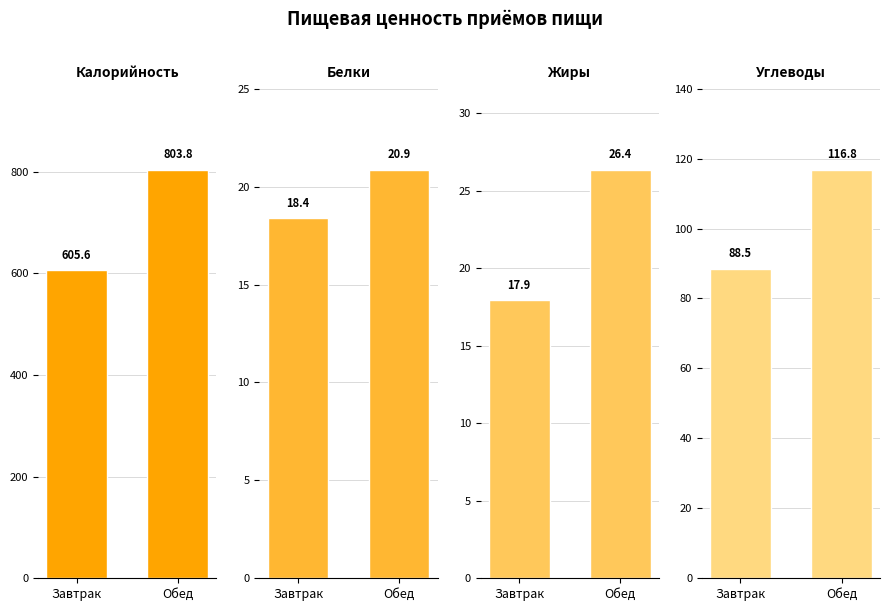

Reading left to right, extract all data points from this chart.

Калорийность: 605.6	803.8
Белки: 18.4	20.9
Жиры: 17.9	26.4
Углеводы: 88.5	116.8